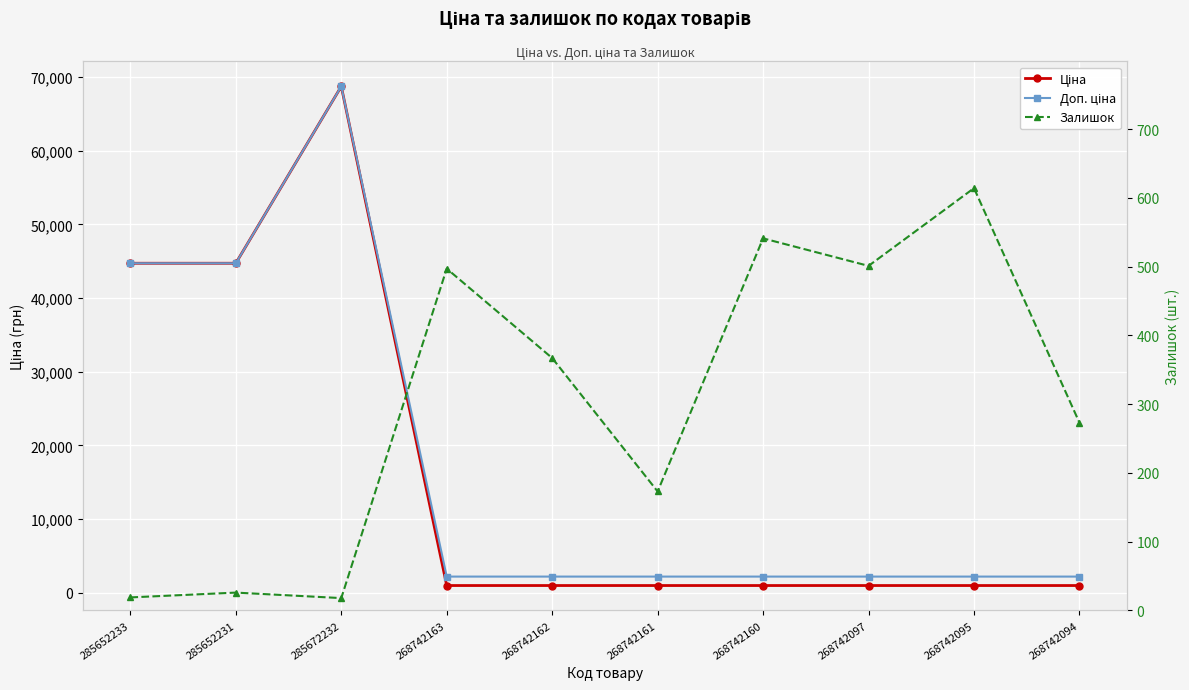

In Ціна, how many points are higher than both neighbors (excluding endpoints)?

1